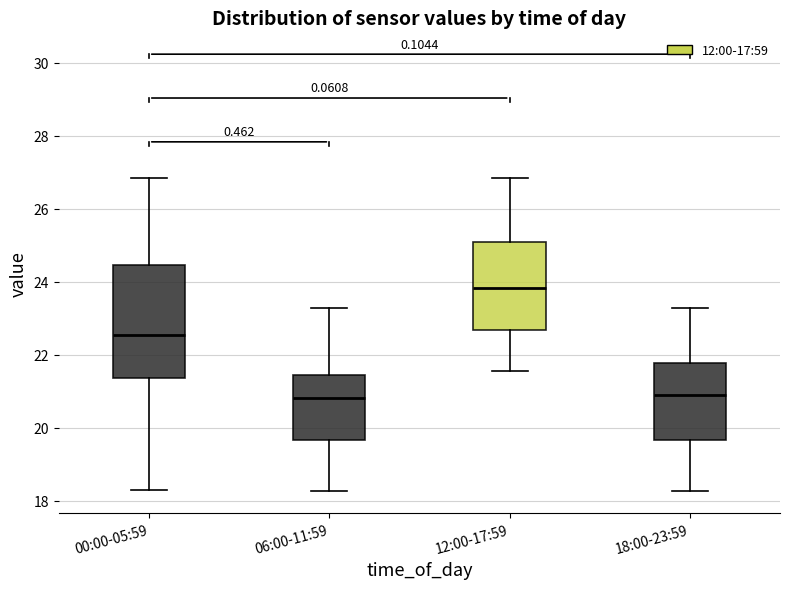

Which box is the tallest, from its lower edge to its upper edge?

00:00-05:59